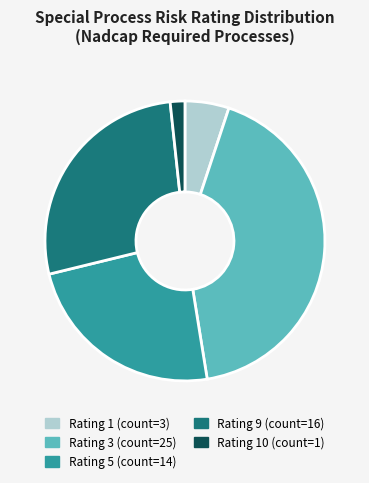

Does any single category account for the majority?

No